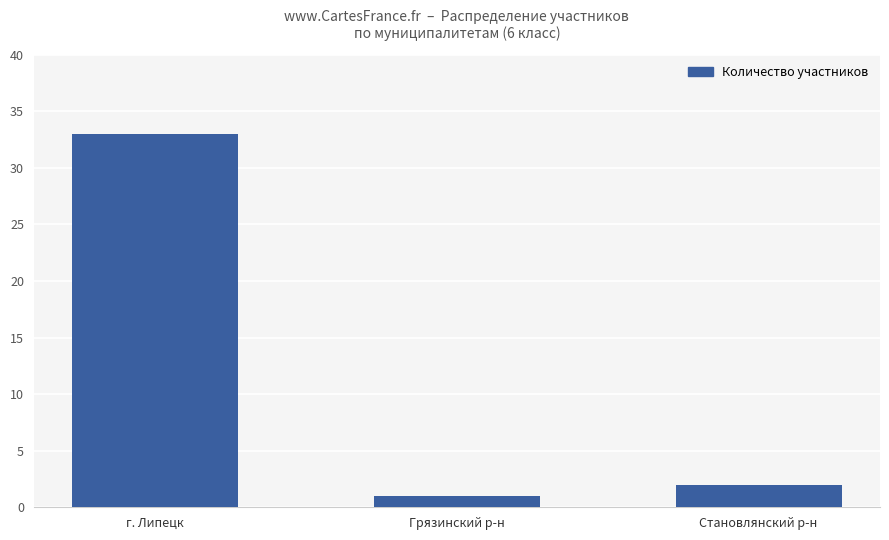

What is the minimum value shown in the chart?

1